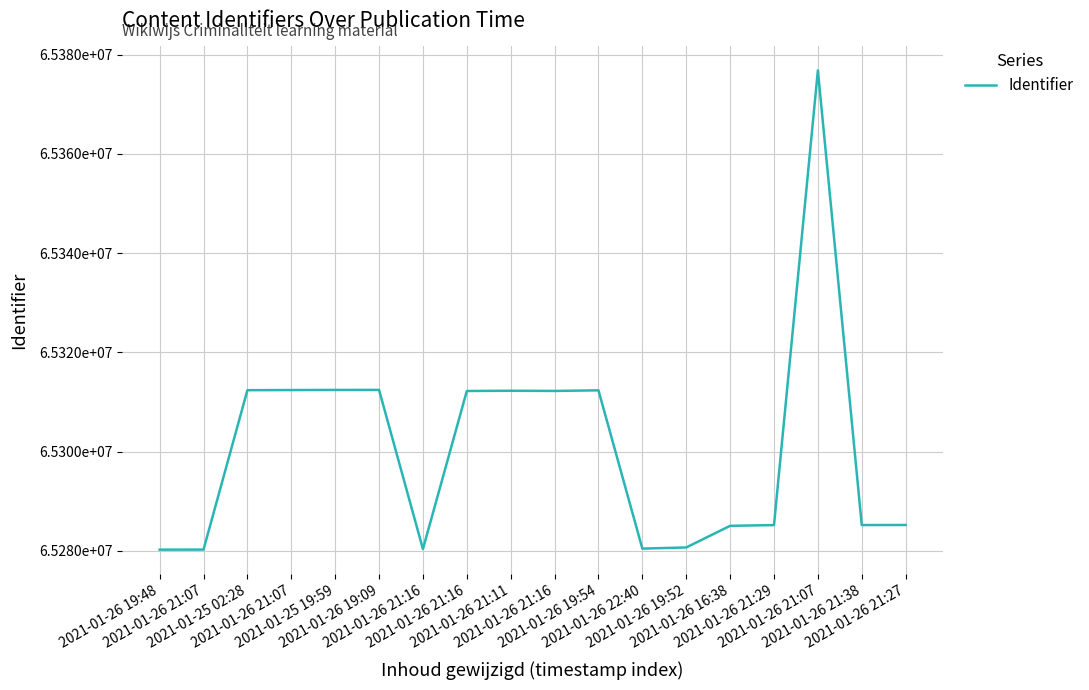

Does the chart display data point markers on the line(s)?

No